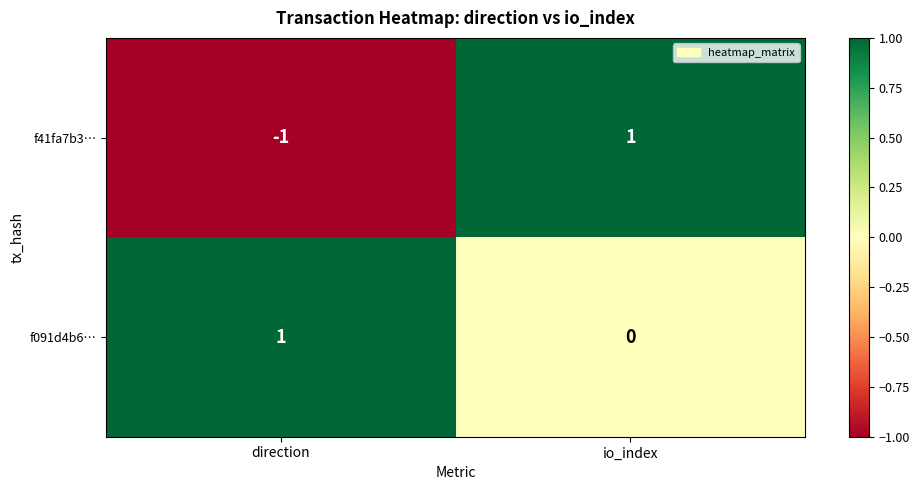

List the labels in order of f41fa7b3… value, smallest first.

direction, io_index